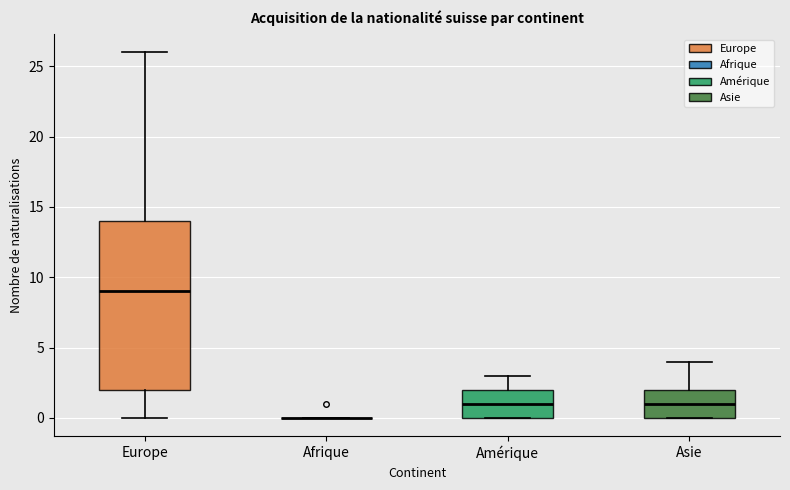

Reading left to right, read every box against the y-axis: the position of its median line, the range the box covers, and the ends of its whiskers. The values are not printed on the chart, so give them approximately, as read against the axis.

Europe: median 9, box 2 to 14, whiskers 0 to 26
Afrique: box collapsed to a line at 0, whiskers 0 to 0
Amérique: median 1, box 0 to 2, whiskers 0 to 3
Asie: median 1, box 0 to 2, whiskers 0 to 4